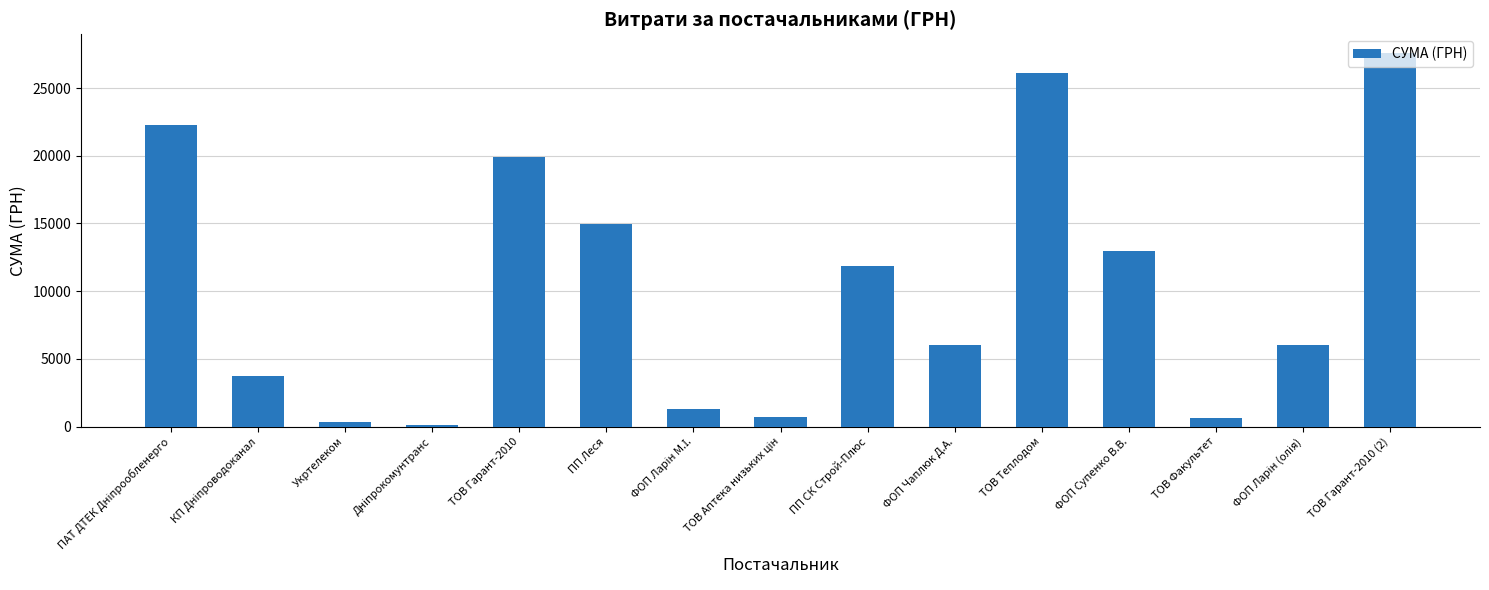

The chart shows a value of 19881.2 at ТОВ Гарант-2010. True or false?

True